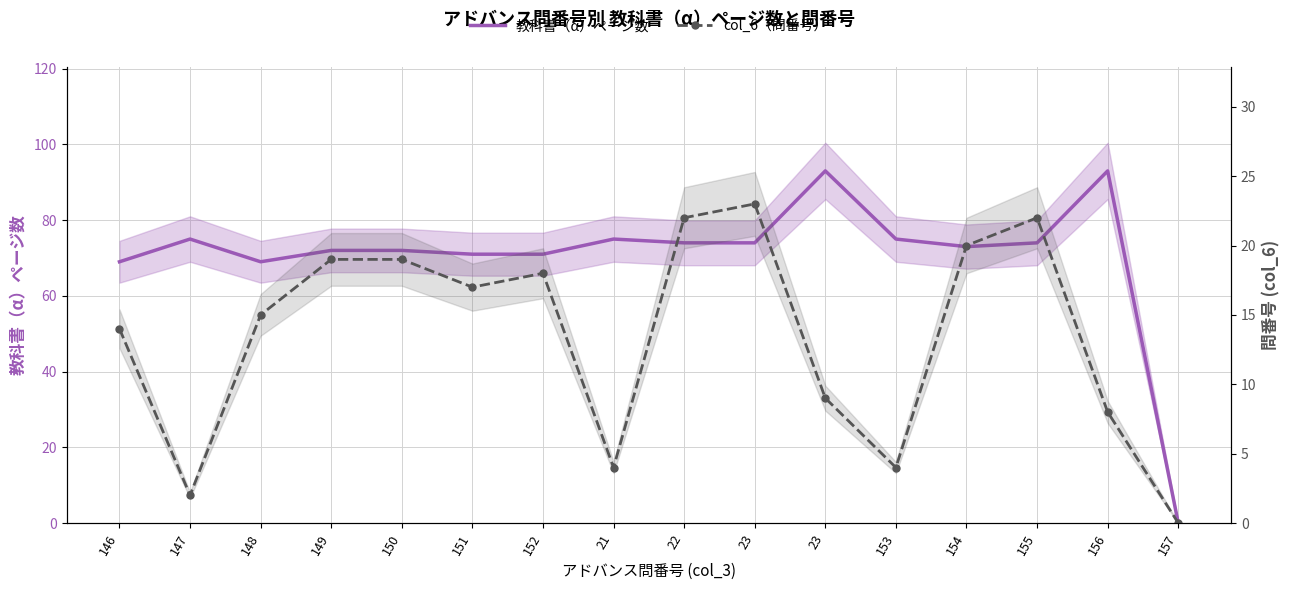

How many values in the 教科書（α）ページ数 series exceed 74?

5